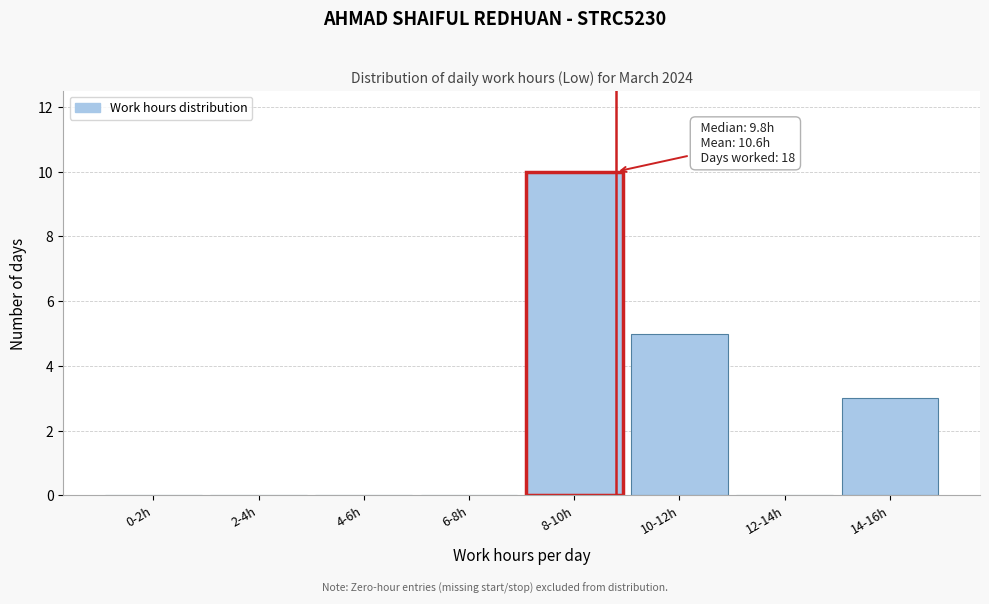

Reading left to right, what are all the values shown in this chart?

0-2h=0	2-4h=0	4-6h=0	6-8h=0	8-10h=10	10-12h=5	12-14h=0	14-16h=3